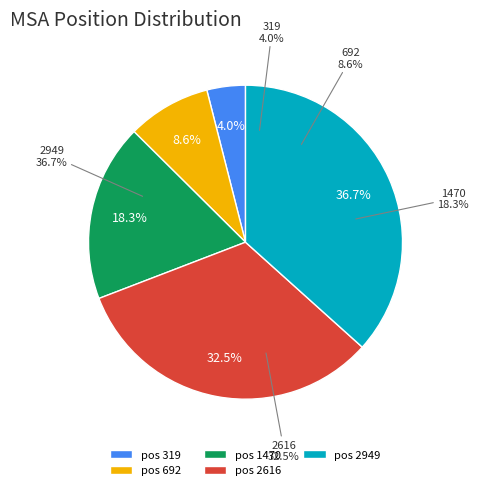

Combined, what portion of the pie is 319 and 1470?

22.2%